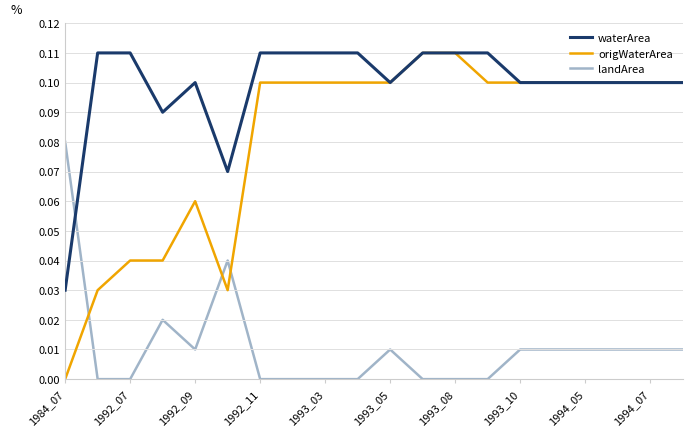

Which series has the largest total across all categories?

waterArea